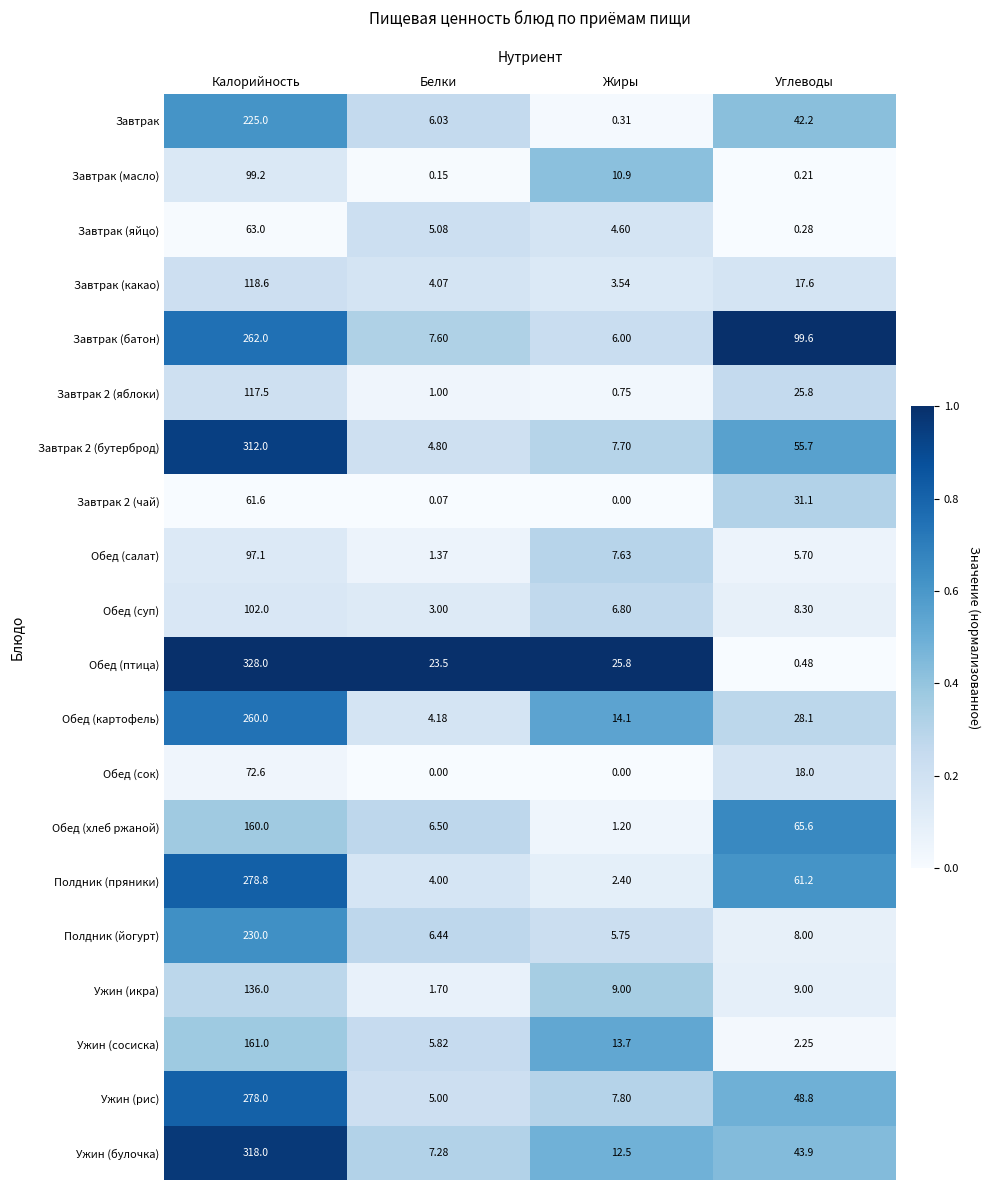

List the labels in order of Обед (хлеб ржаной) value, smallest first.

Жиры, Белки, Углеводы, Калорийность